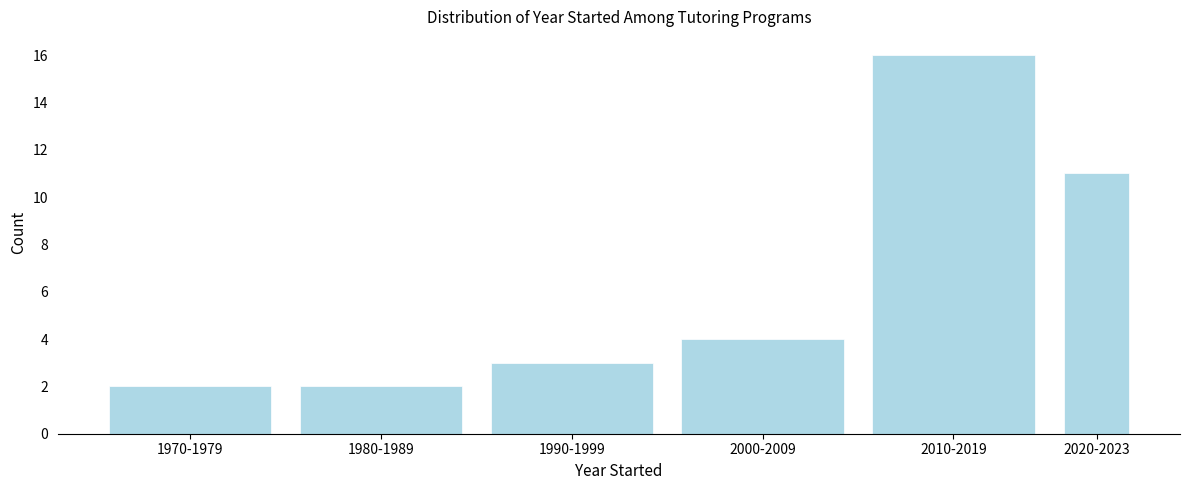

Reading right to left, extract all data points from this chart.

2020-2023=11	2010-2019=16	2000-2009=4	1990-1999=3	1980-1989=2	1970-1979=2